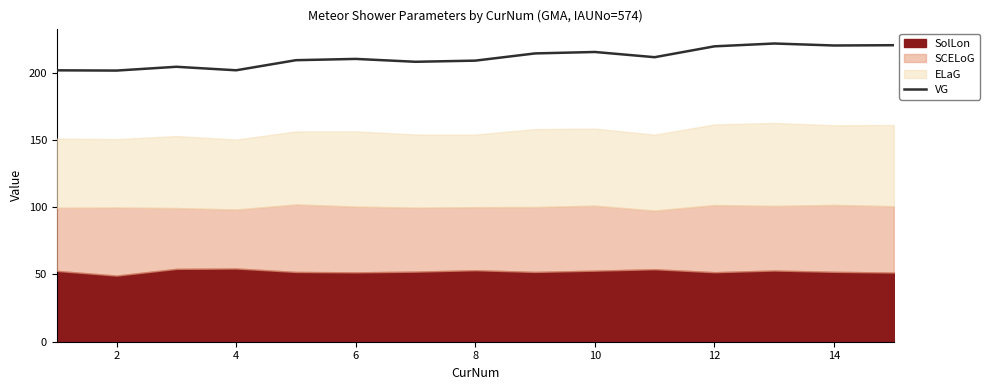

What is the highest value of the VG series?

221.7